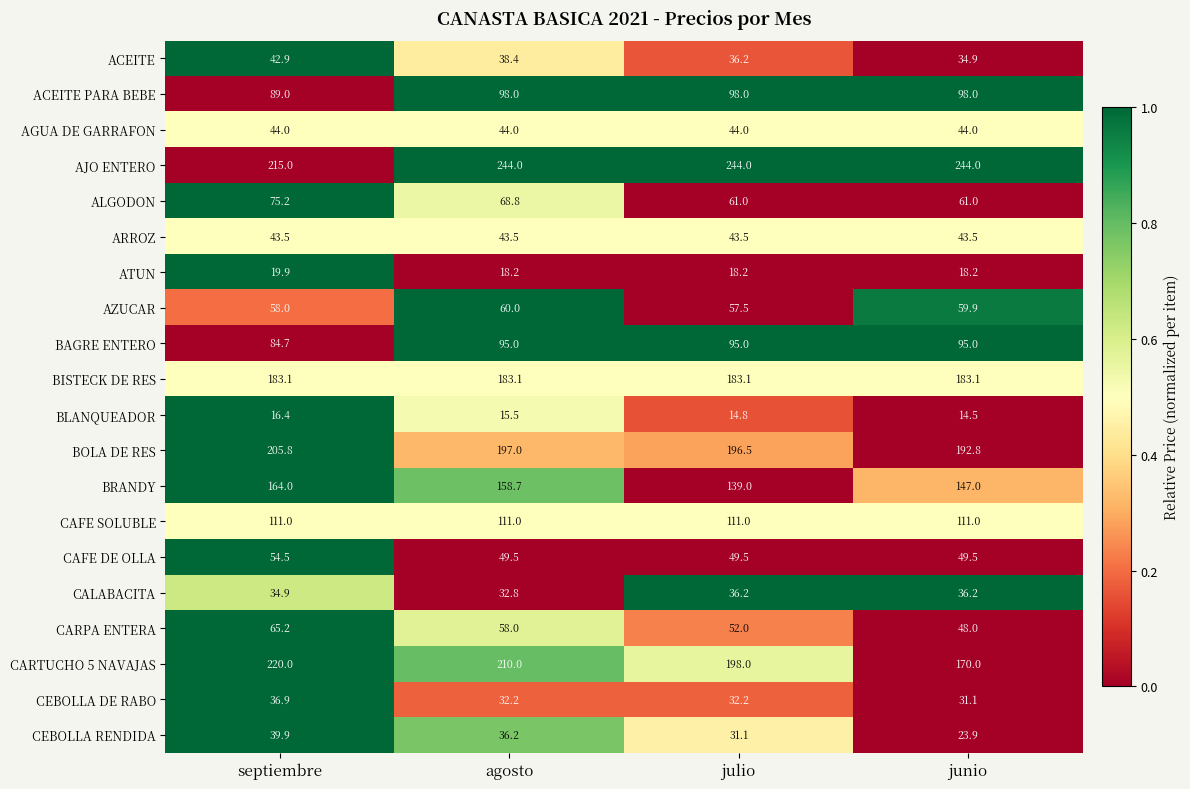

At which category does the chart reach its minimum across all series?

junio